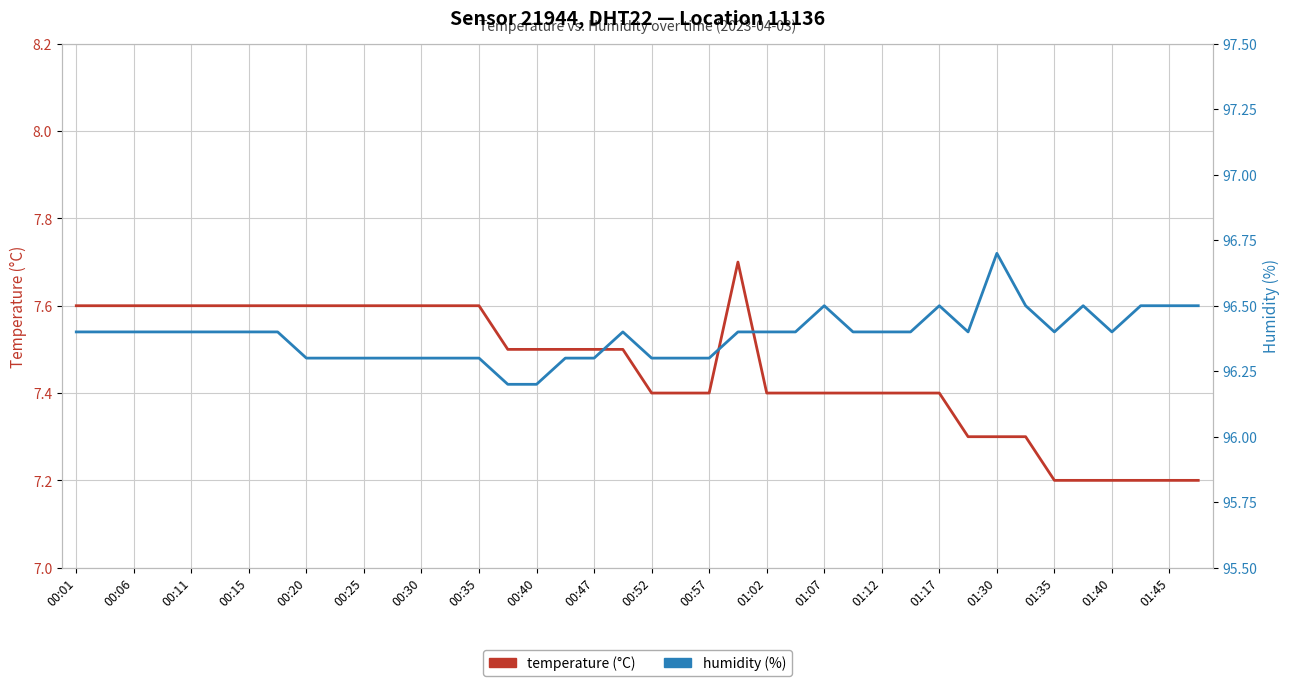

Does the chart have visible grid lines?

Yes